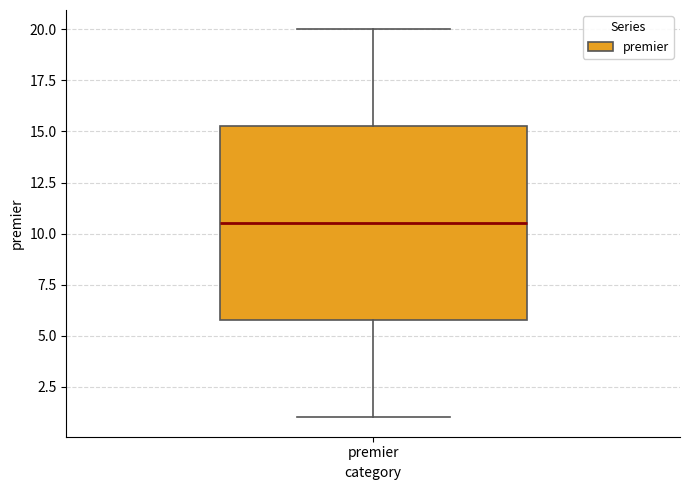

Read this box plot against the y-axis: the position of the median line, the range covered by the box, and the ends of both whiskers. The values are not printed on the chart, so give them approximately, as read against the axis.

median 10.5, box 6.0 to 15.5, whiskers 1.0 to 20.0